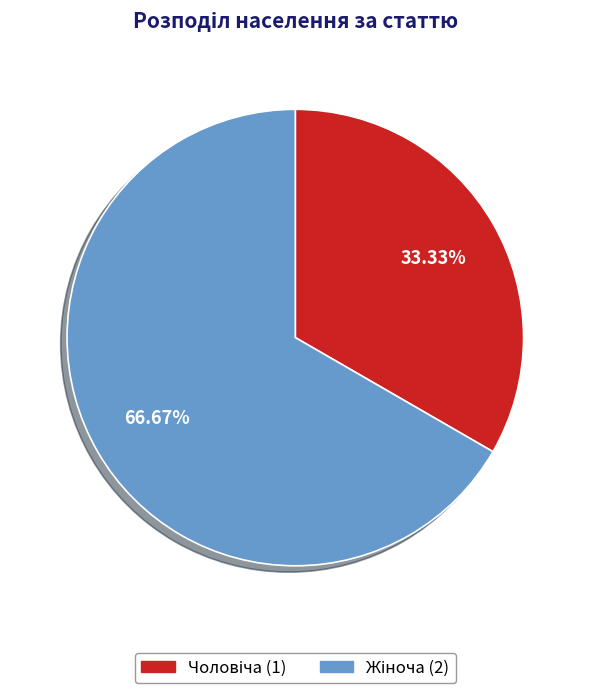

Is there any slice that represents more than half of the pie?

Yes